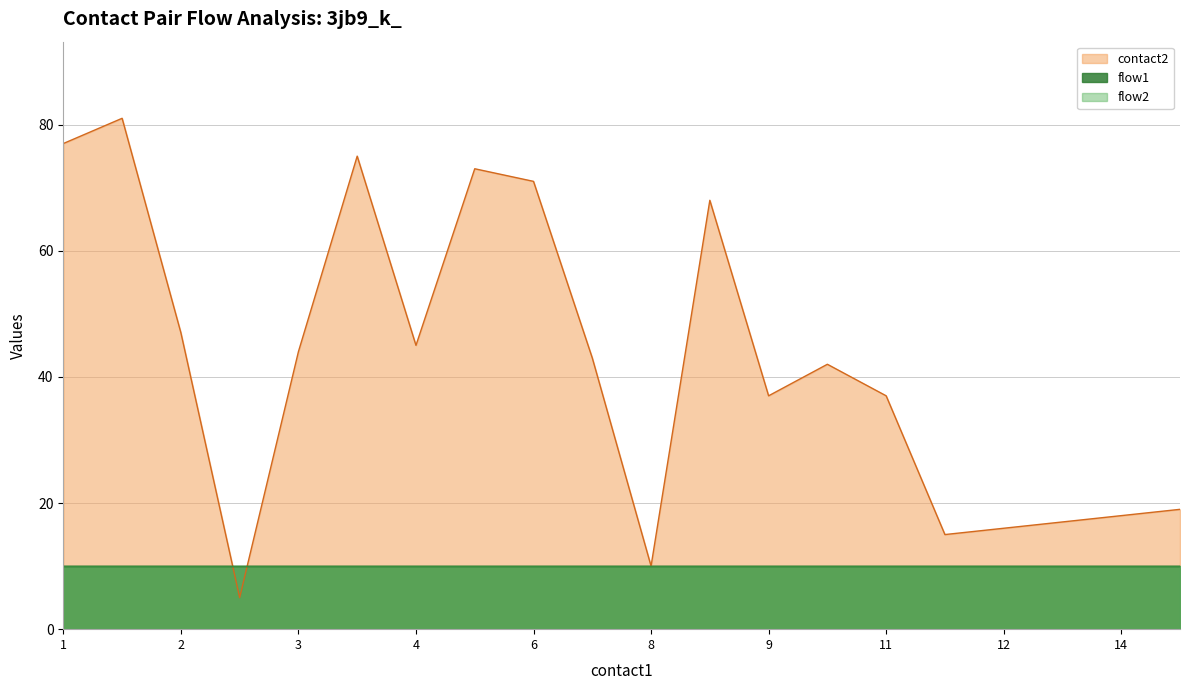

At 1, list the series in order from smallest to largest.

flow1, flow2, contact2